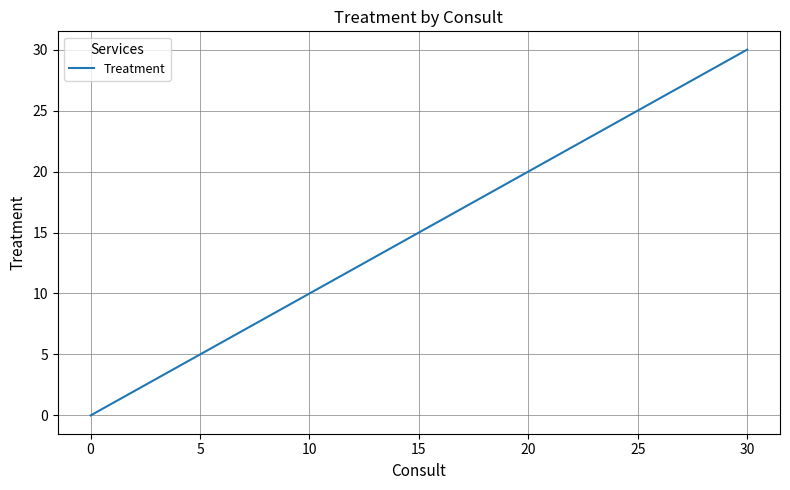

What is the maximum value shown in the chart?

30